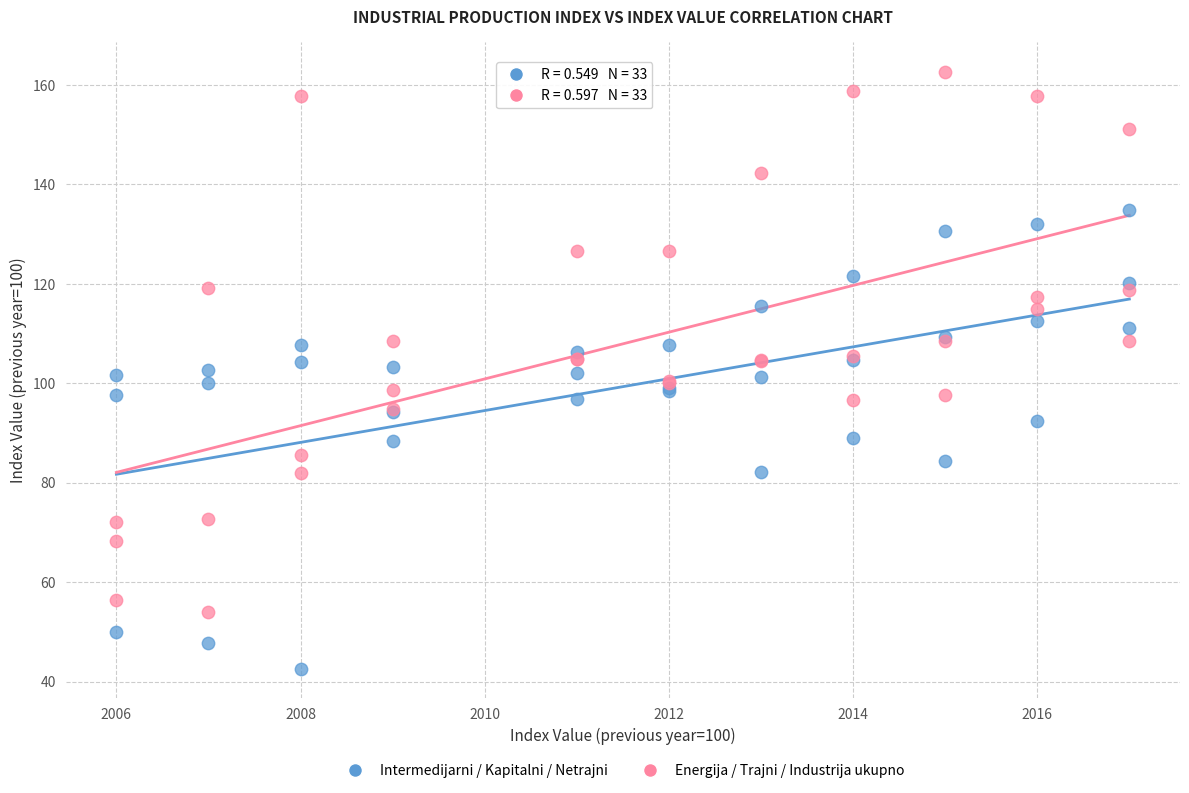

What are all the series names shown in the legend?

Intermedijarni / Kapitalni / Netrajni, Energija / Trajni / Industrija ukupno